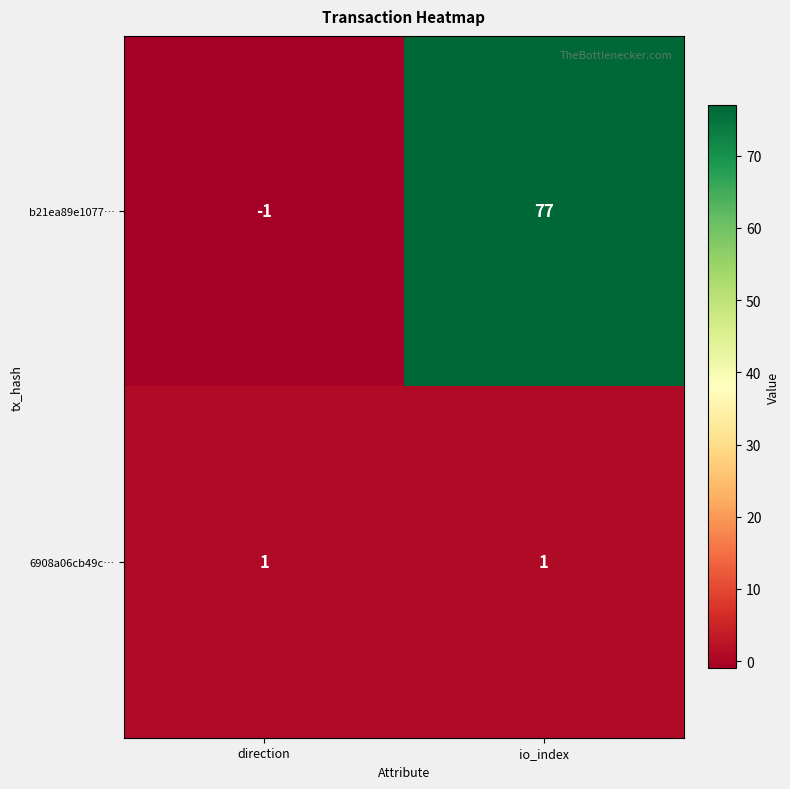

Reading left to right, what are all the values shown in this chart?

b21ea89e1077…: -1	77
6908a06cb49c…: 1	1